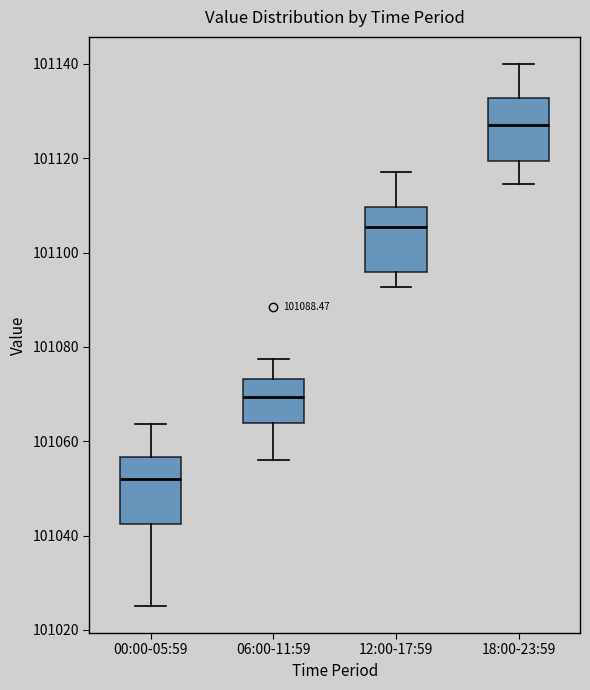

Reading left to right, transcribe this box plot: for each box, give where its median line is, the range the box spans, and where its two whiskers end, as read against the y-axis. The values are not printed on the chart, so give them approximately, as read against the axis.

00:00-05:59: median 101052, box 101042 to 101056, whiskers 101026 to 101064
06:00-11:59: median 101070, box 101064 to 101074, whiskers 101056 to 101078
12:00-17:59: median 101106, box 101096 to 101110, whiskers 101092 to 101118
18:00-23:59: median 101128, box 101120 to 101132, whiskers 101114 to 101140